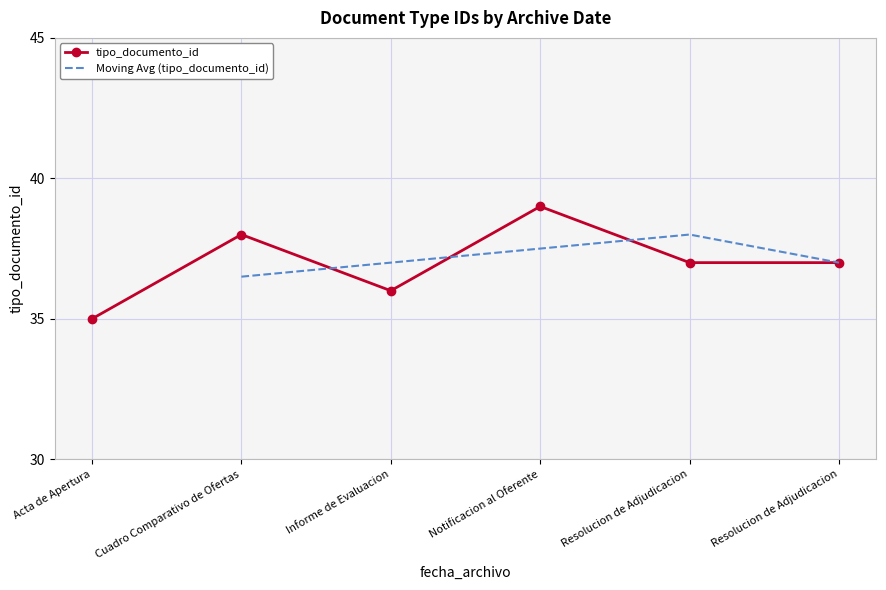

What is the value of the 1st point from the left?

35